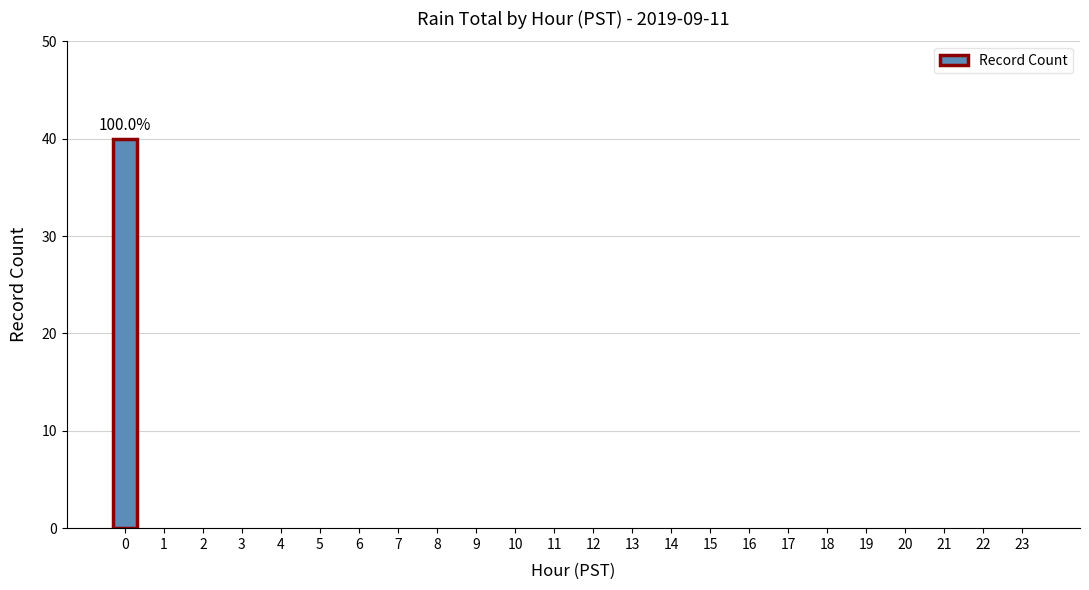

Are the bars horizontal?

No